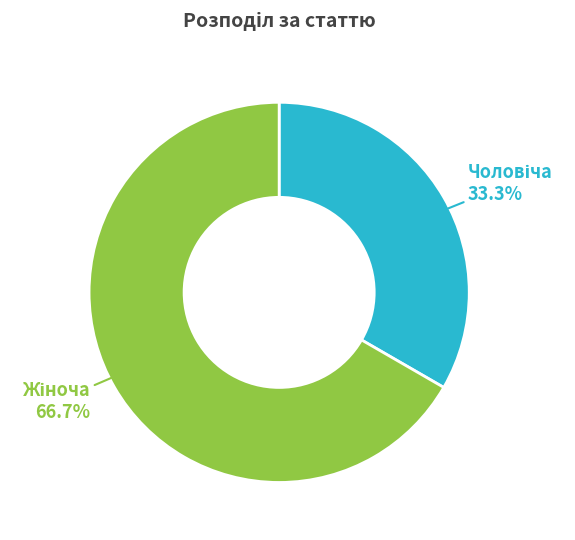

How many segments does this pie chart have?

2